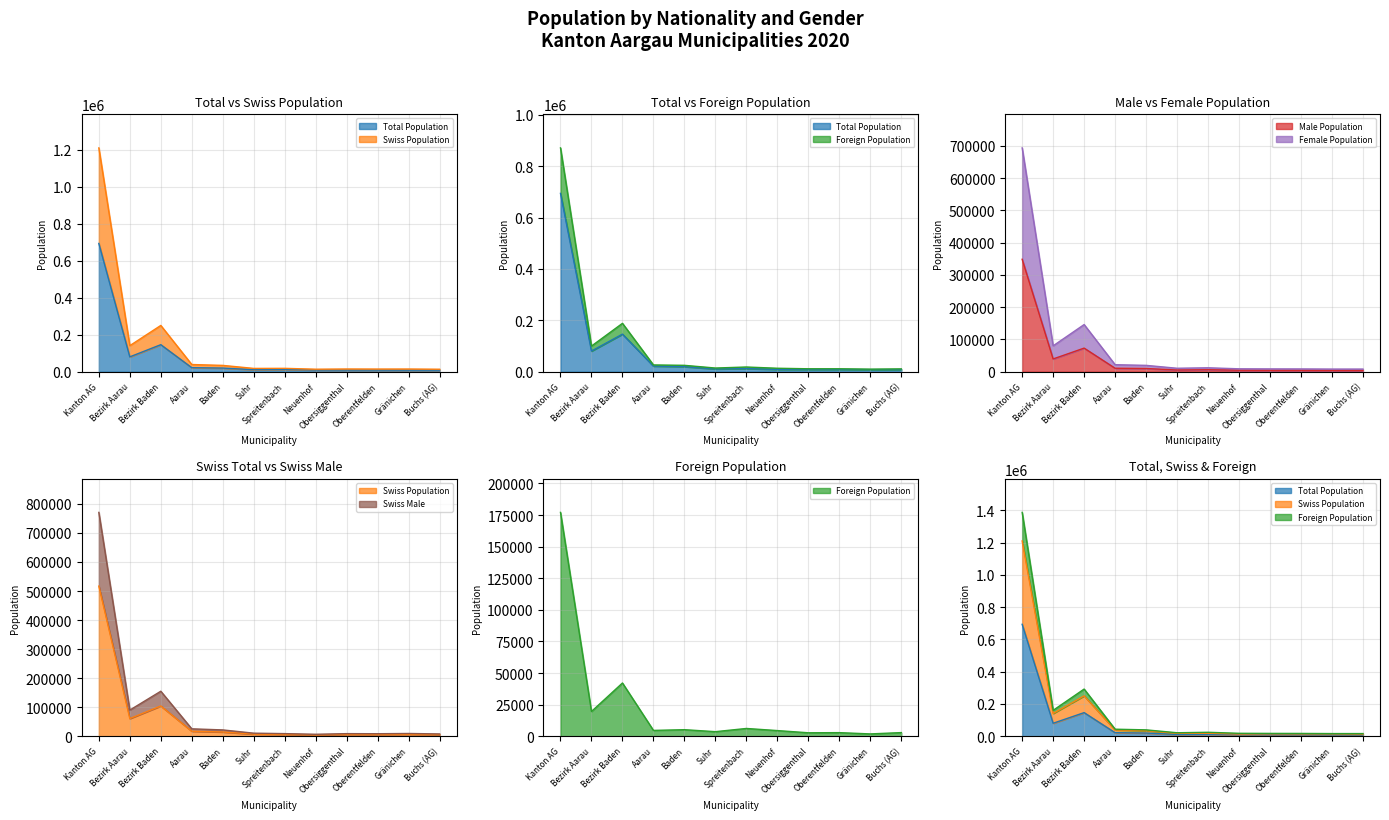

How many data points in Swiss Male are above 10438?

5